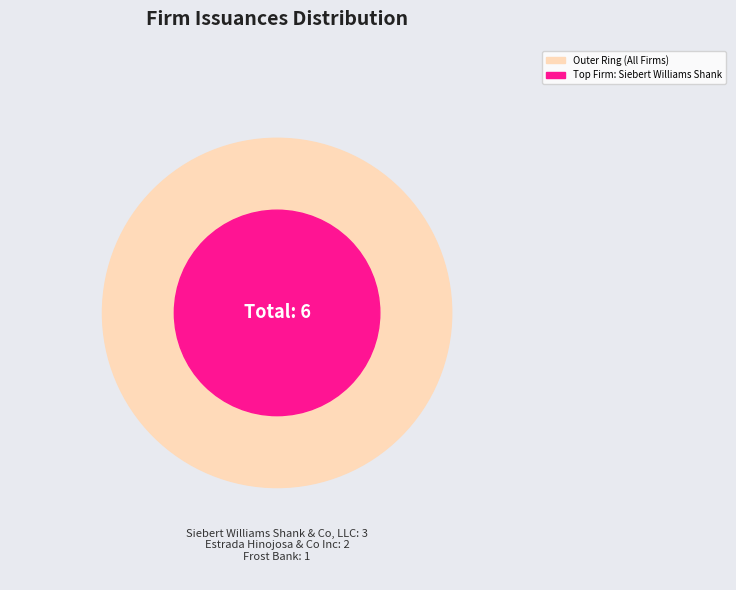

Is there any slice that represents more than half of the pie?

No